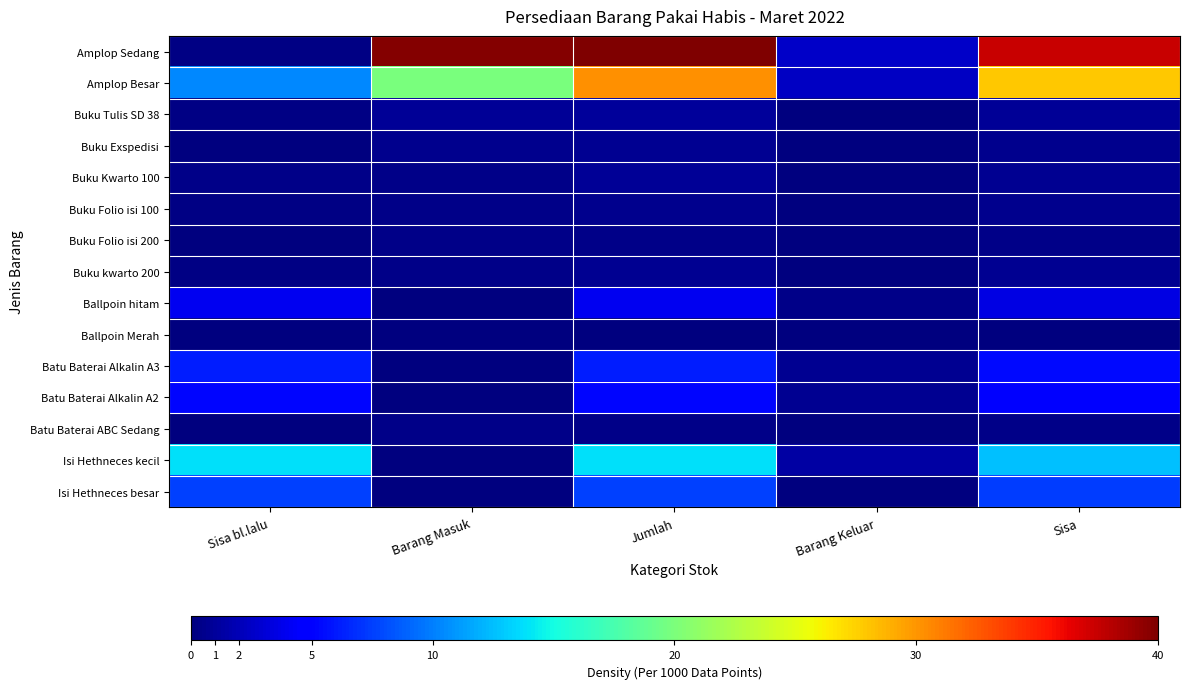

What is the total value across all series at Sisa bl.lalu?

48.4